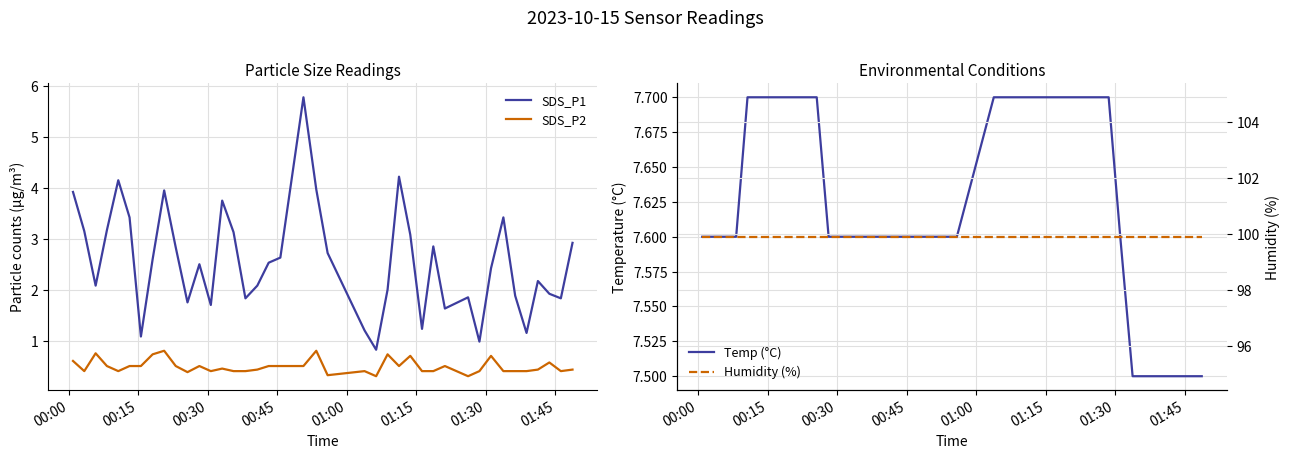

Reading right to left, what are all the values shown in this chart?

SDS_P1: 2.9	1.8	1.9	2.2	1.1	1.9	3.4	2.4	1.0	1.9	1.6	2.9	1.2	3.1	4.2	2.0	0.8	1.2	2.7	4.0	5.8	2.6	2.5	2.1	1.8	3.1	3.8	1.7	2.5	1.8	2.8	4.0	2.6	1.1	3.4	4.2	3.2	2.1	3.1	3.9
SDS_P2: 0.4	0.4	0.6	0.4	0.4	0.4	0.4	0.7	0.4	0.3	0.5	0.4	0.4	0.7	0.5	0.7	0.3	0.4	0.3	0.8	0.5	0.5	0.5	0.4	0.4	0.4	0.5	0.4	0.5	0.4	0.5	0.8	0.7	0.5	0.5	0.4	0.5	0.8	0.4	0.6
Temp (°C): 7.5	7.5	7.5	7.5	7.5	7.5	7.5	7.6	7.7	7.7	7.7	7.7	7.7	7.7	7.7	7.7	7.7	7.7	7.6	7.6	7.6	7.6	7.6	7.6	7.6	7.6	7.6	7.6	7.6	7.7	7.7	7.7	7.7	7.7	7.7	7.7	7.6	7.6	7.6	7.6
Humidity (%): 99.9	99.9	99.9	99.9	99.9	99.9	99.9	99.9	99.9	99.9	99.9	99.9	99.9	99.9	99.9	99.9	99.9	99.9	99.9	99.9	99.9	99.9	99.9	99.9	99.9	99.9	99.9	99.9	99.9	99.9	99.9	99.9	99.9	99.9	99.9	99.9	99.9	99.9	99.9	99.9